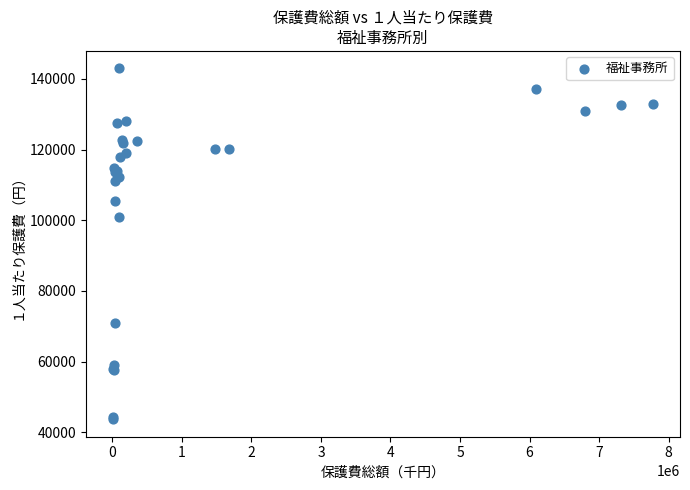

What Y value in the scatter plot is closest to 93334?

100974